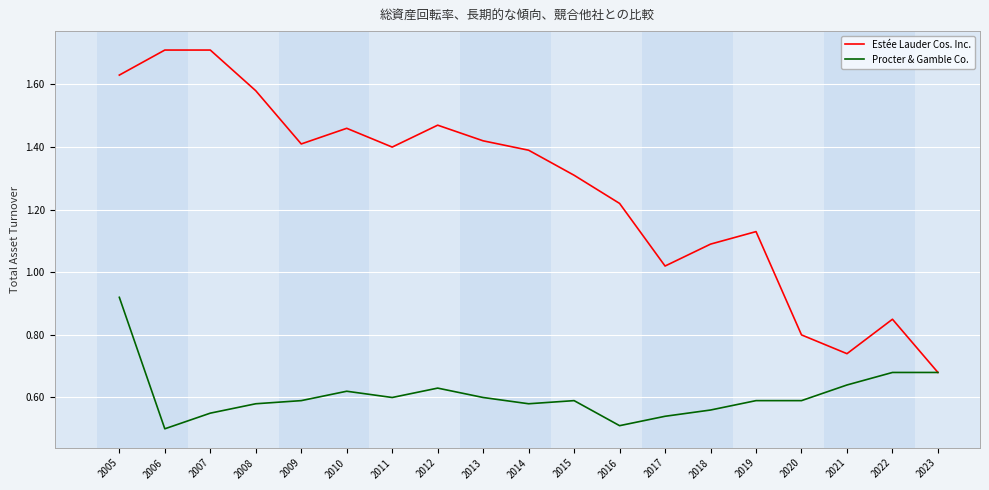

Where is the first local minimum for Procter & Gamble Co.?

2006